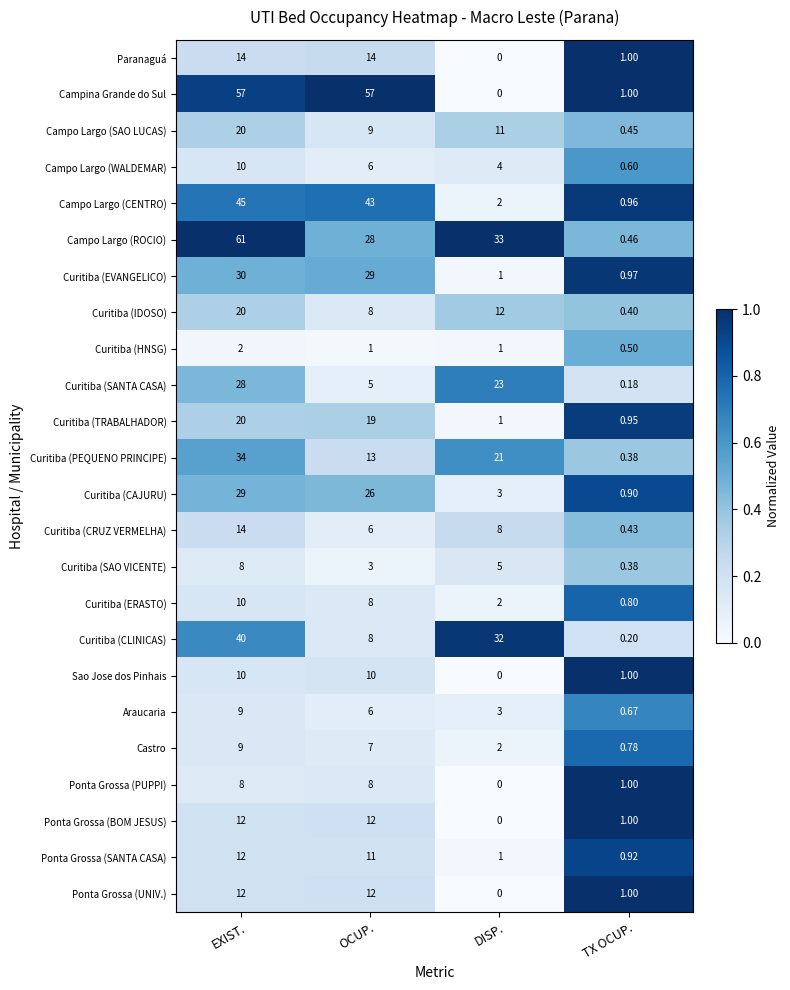

Which category has the lowest value in the Curitiba (SANTA CASA) series?

TX OCUP.